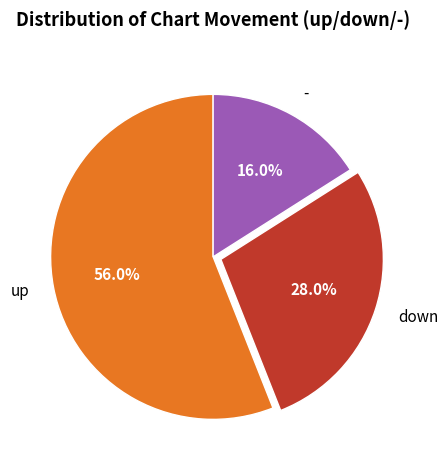

True or false: down accounts for 28% of the total.

True